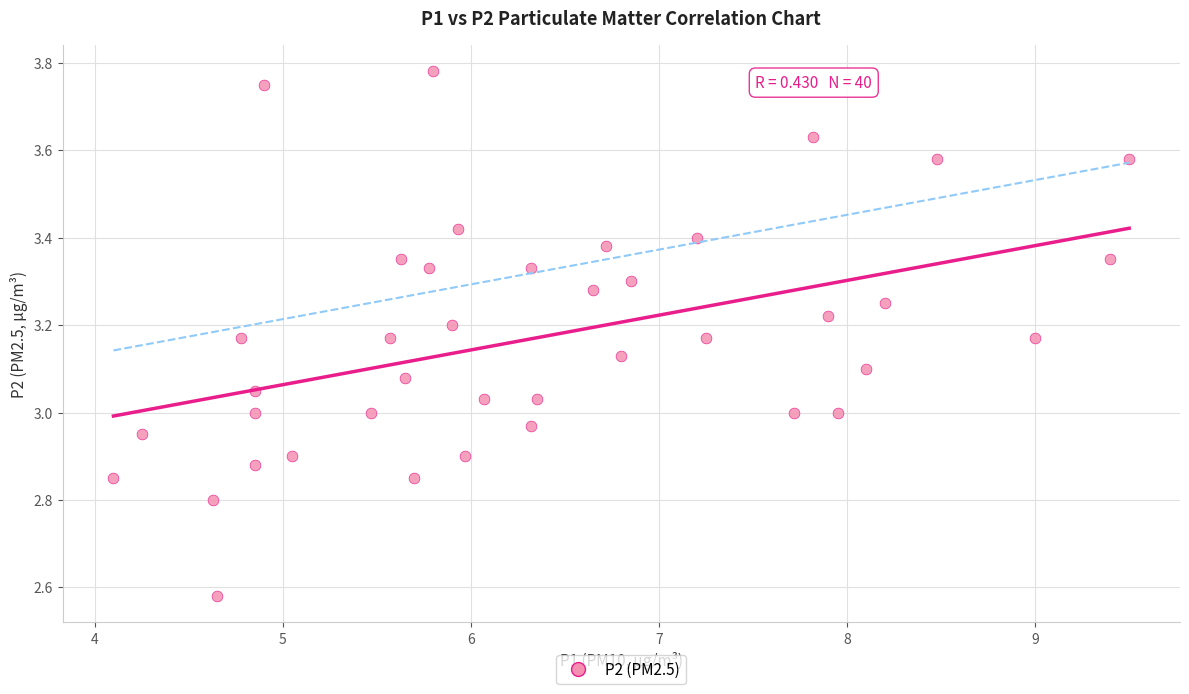

What is the range of Y values (max minus min)?

1.2